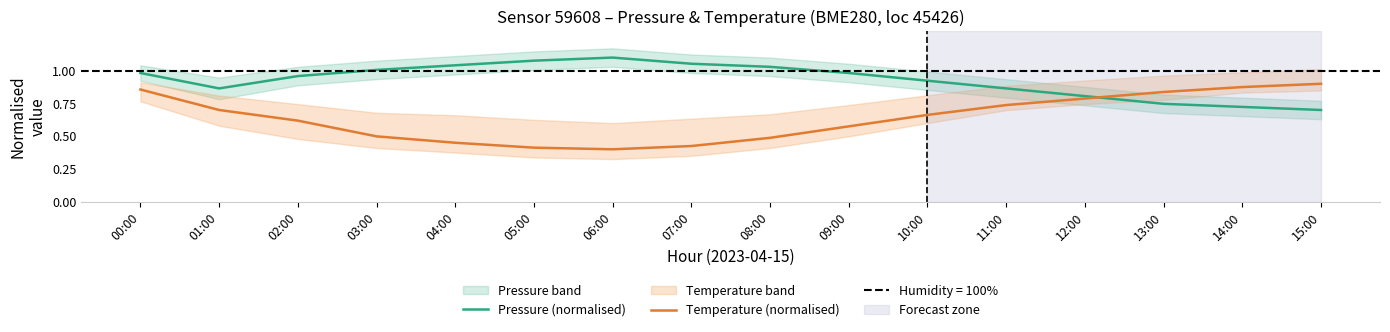

How many intersections are there between Temperature (normalised) and Pressure (normalised)?

1